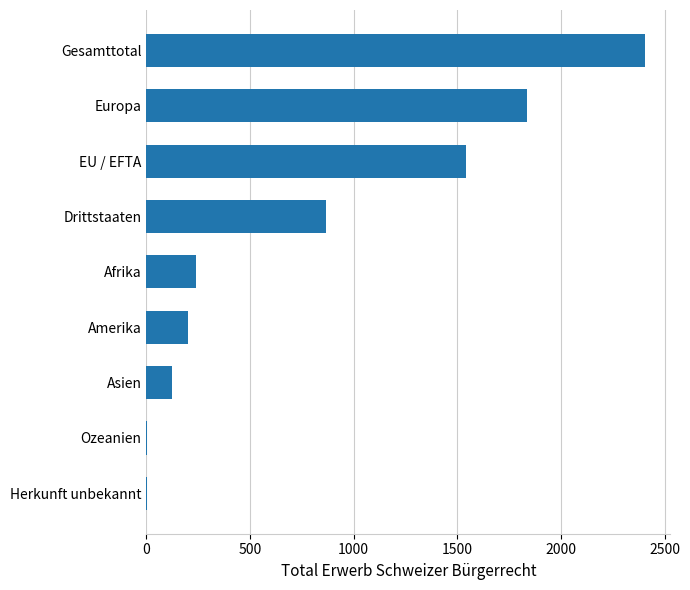

What is the sum of the values at Drittstaaten and Asien?

993